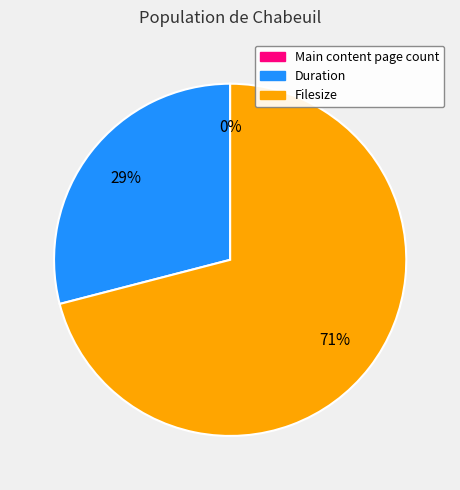

Does Main content page count represent more than half of the total?

No